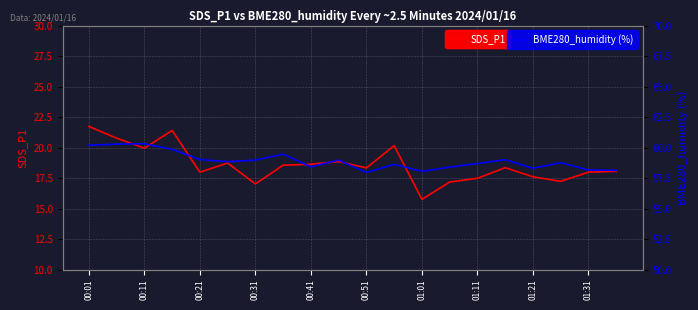

The SDS_P1 series shows 17.0 at 00:31. True or false?

True